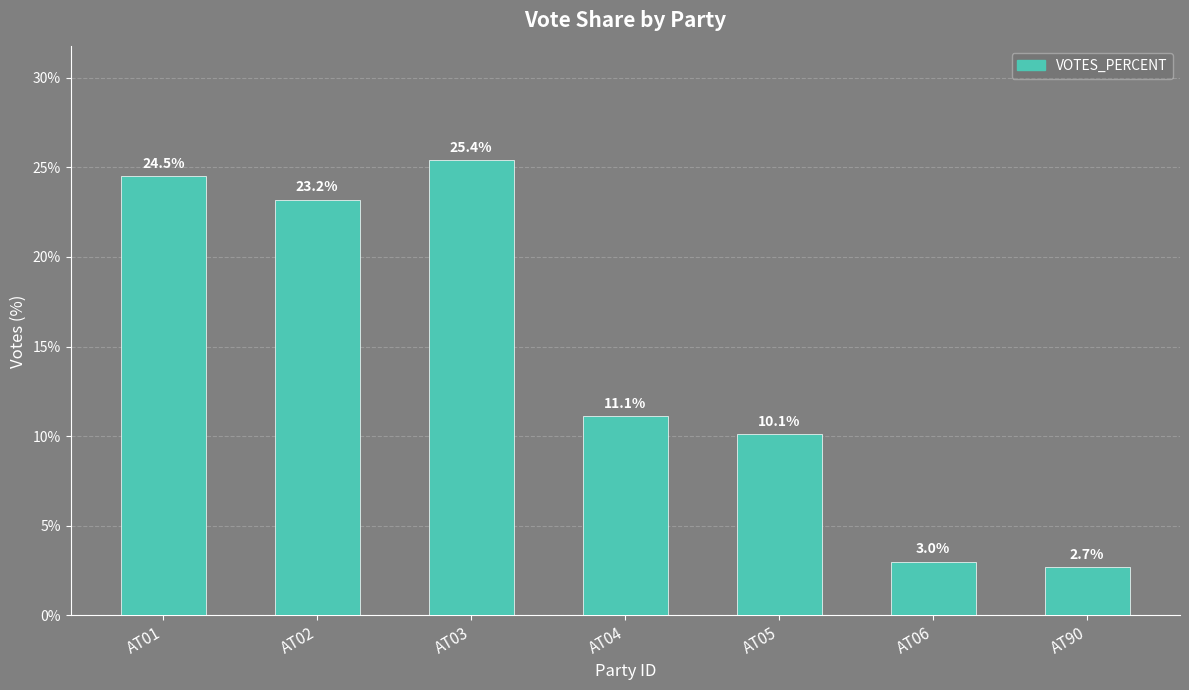

Does the chart contain any negative values?

No